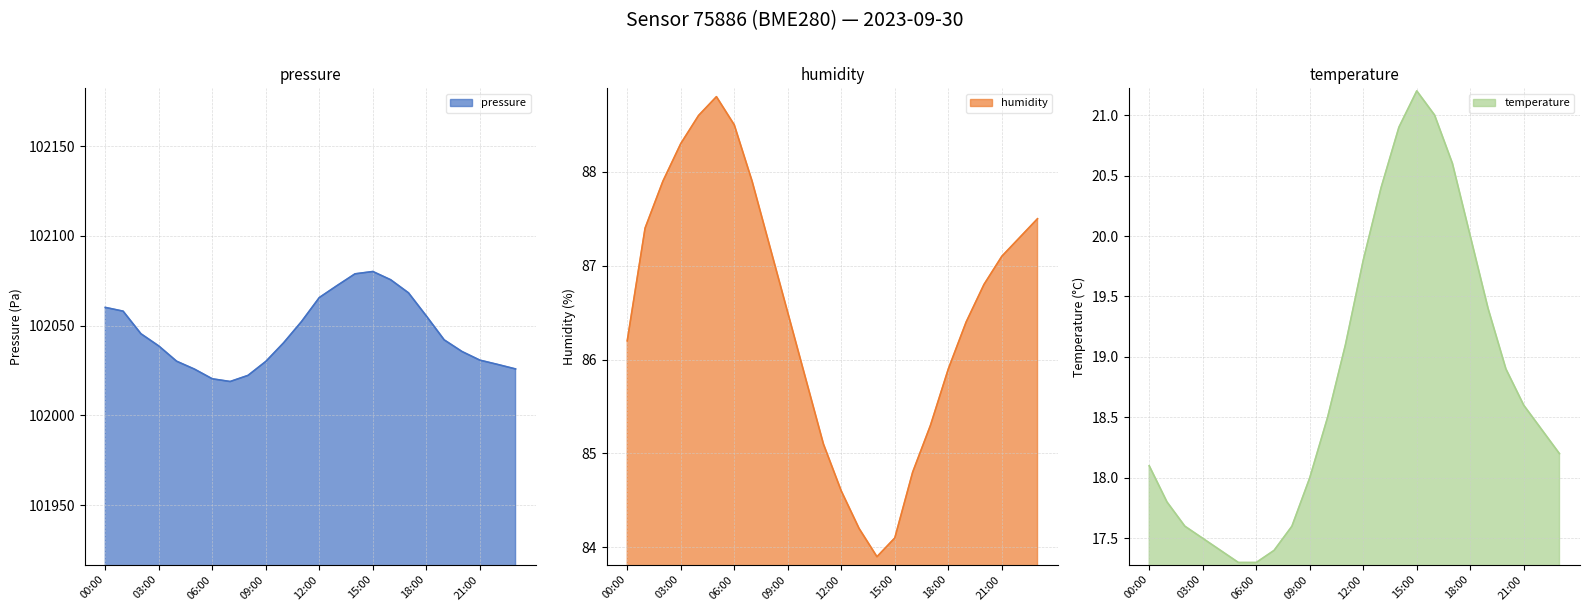

What is the sum of all temperature values?

451.0